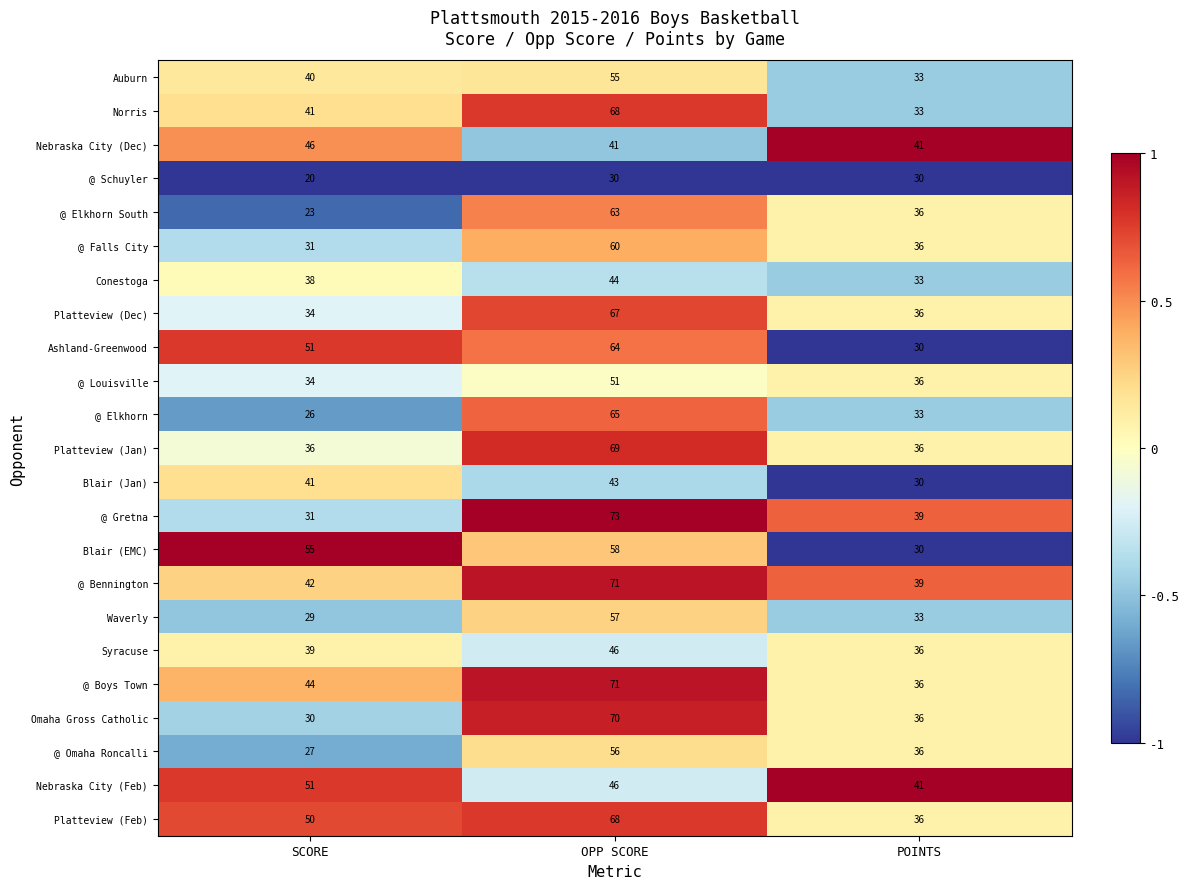

What is the total value across all series at SCORE?

859